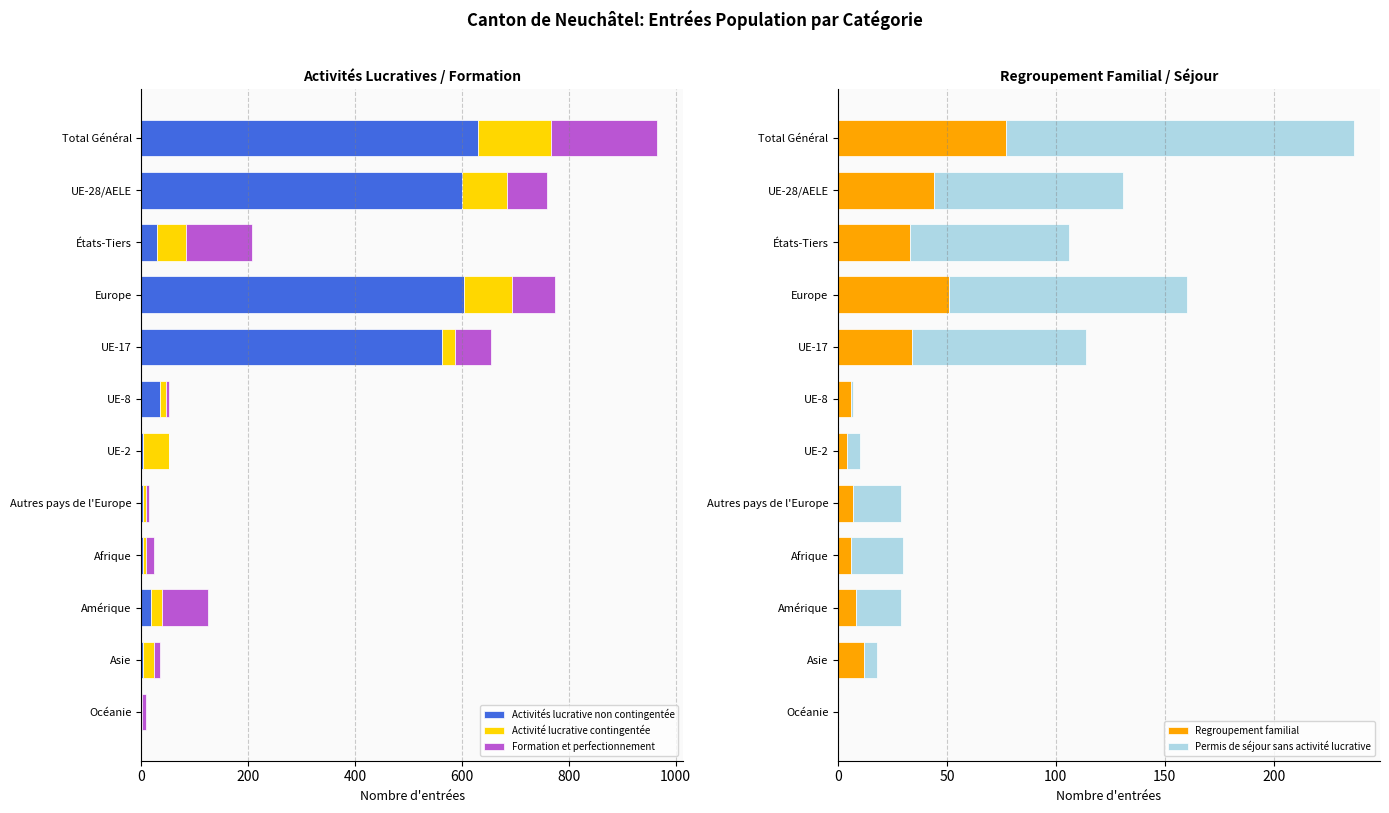

How many bars are there in each group?

5